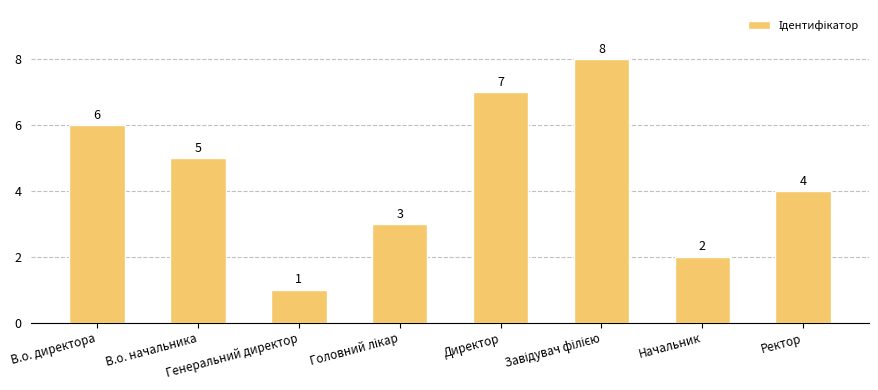

What is the value of the 6th bar from the left?

8